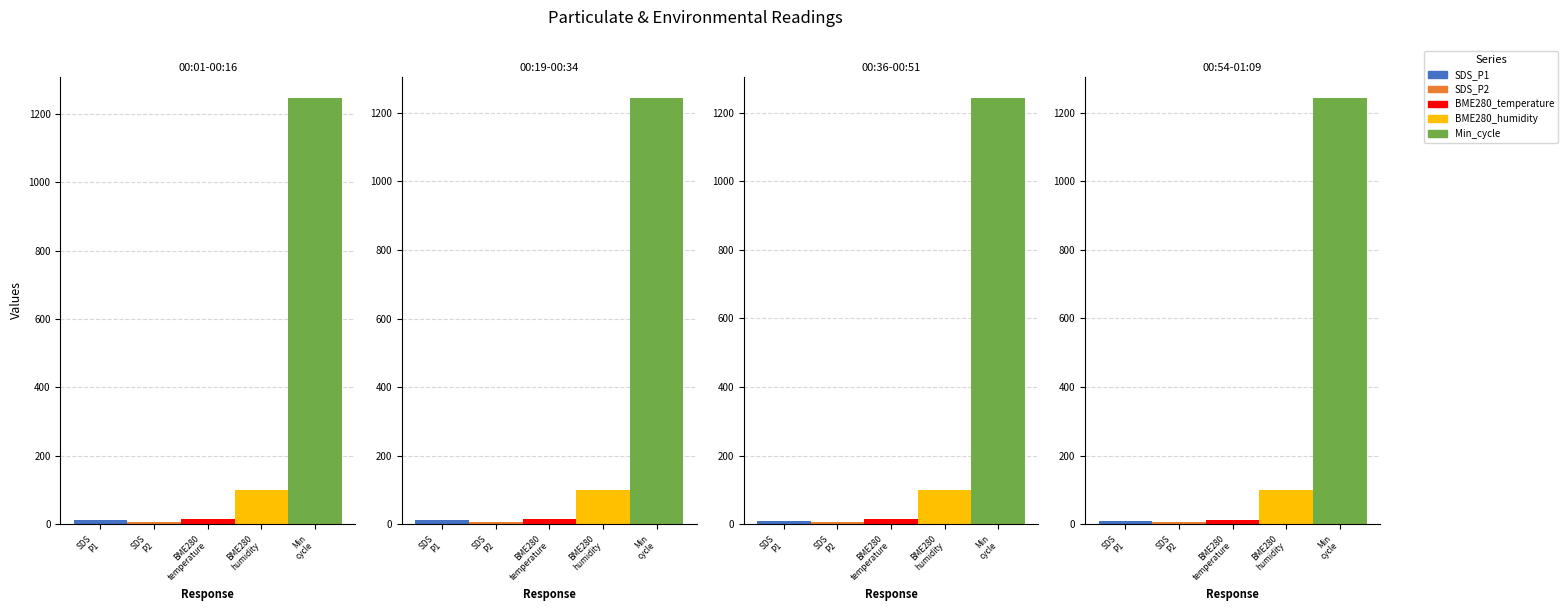

What is the smallest value displayed?

4.9